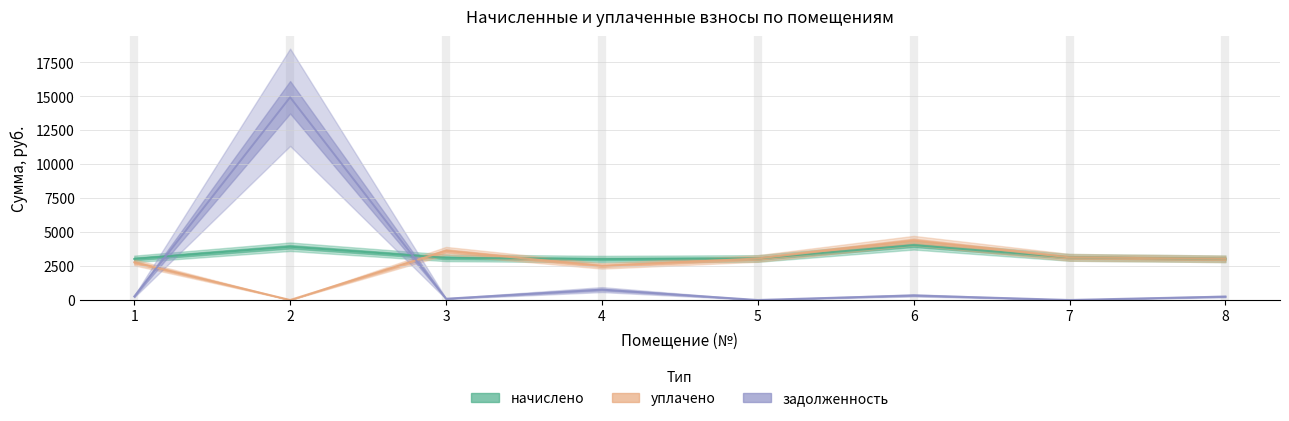

Which series has the largest range (max minus min)?

задолженность